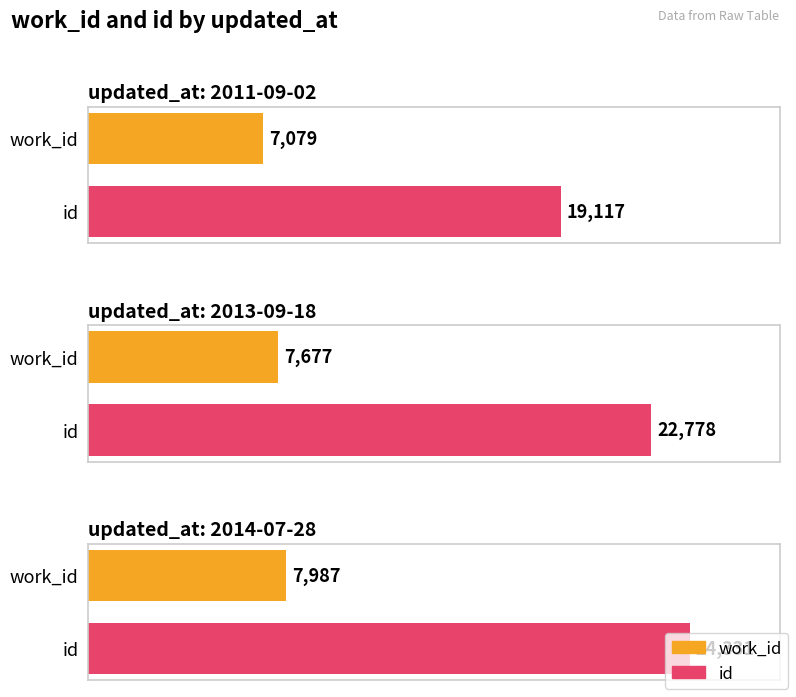

What is the label of the 2nd bar from the left?

2013-09-18